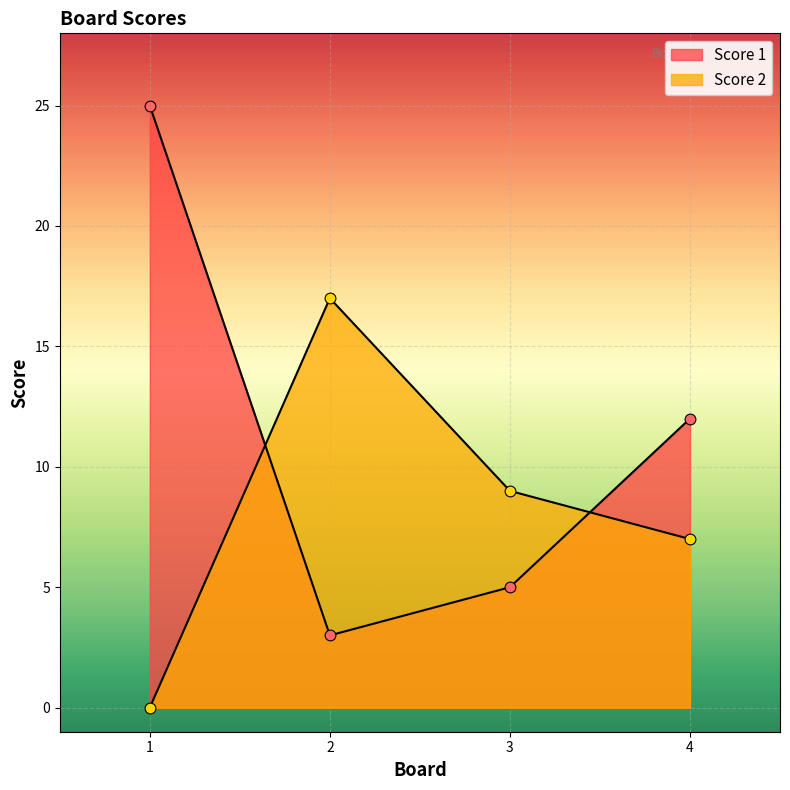

Which series has the largest Y range (max minus min)?

Score 1